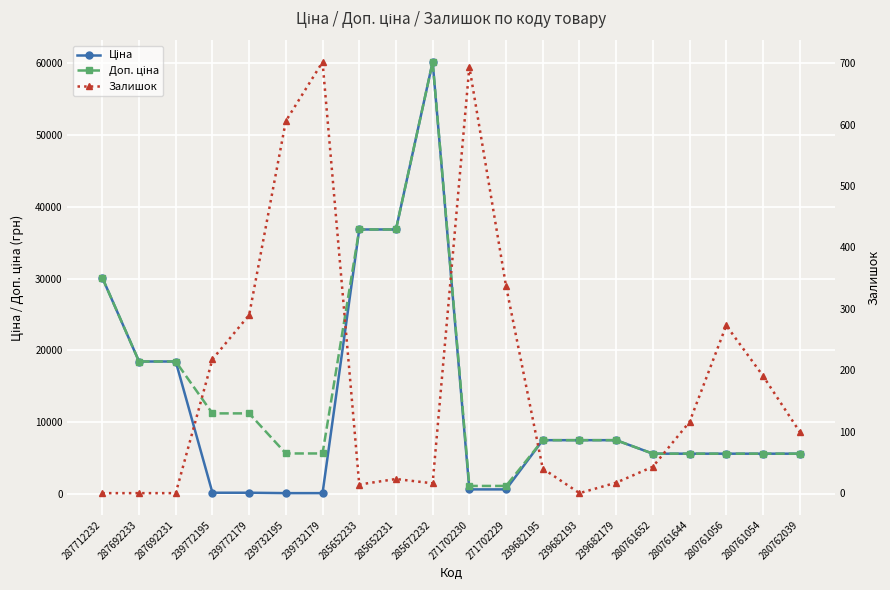

Is this an area chart (filled region under the line)?

No